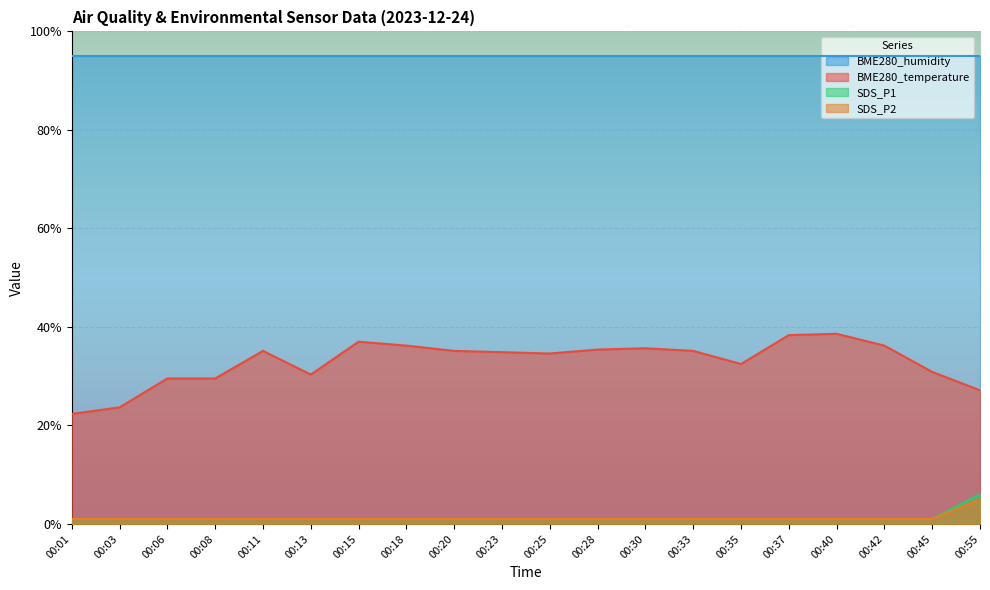

What is the sum of the SDS_P2 values at 00:37 and 00:55?

6.0